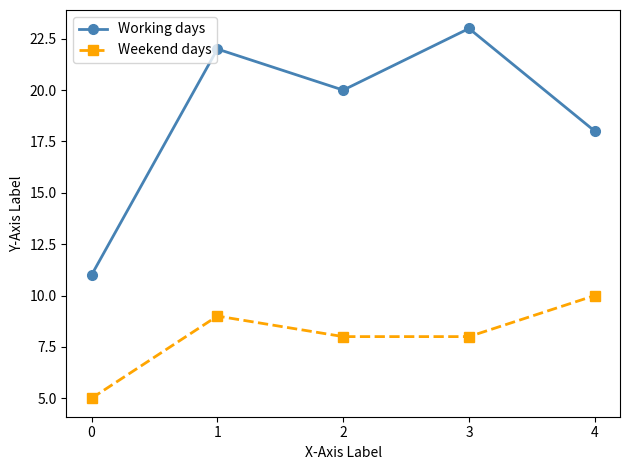

True or false: Weekend days and Working days cross at least once.

False